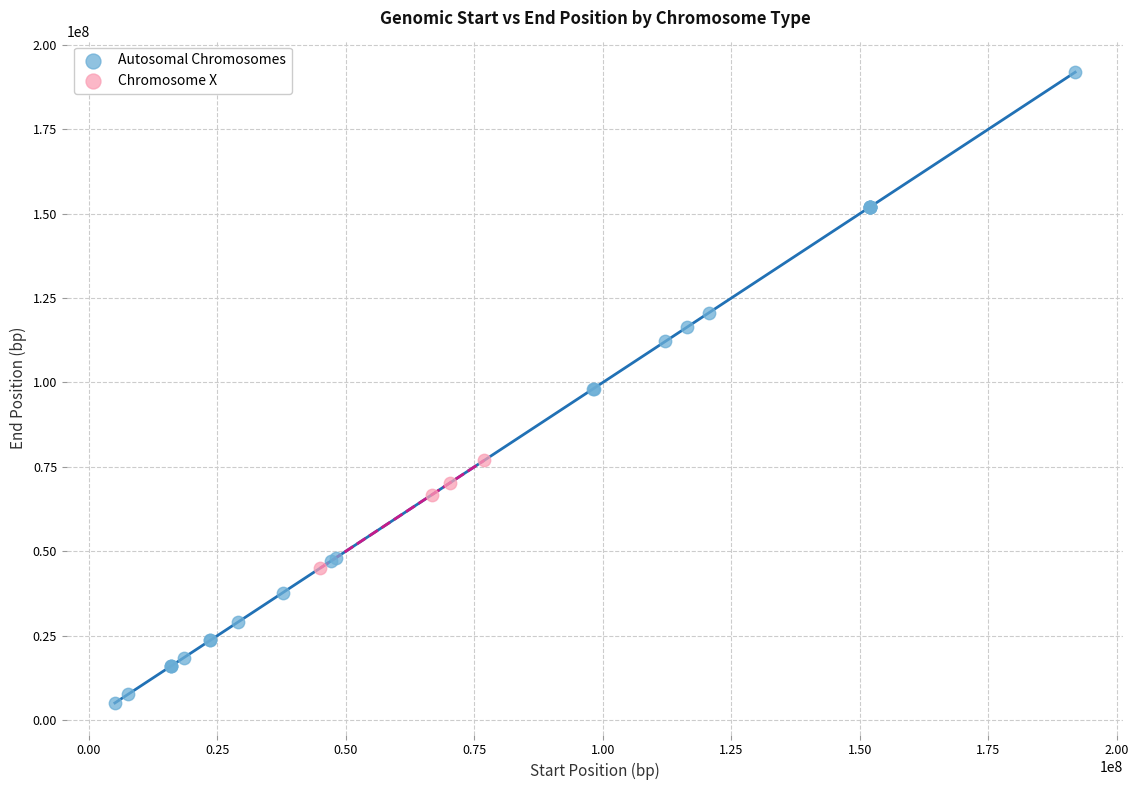

Which series has the widest spread of Y values?

Autosomal Chromosomes